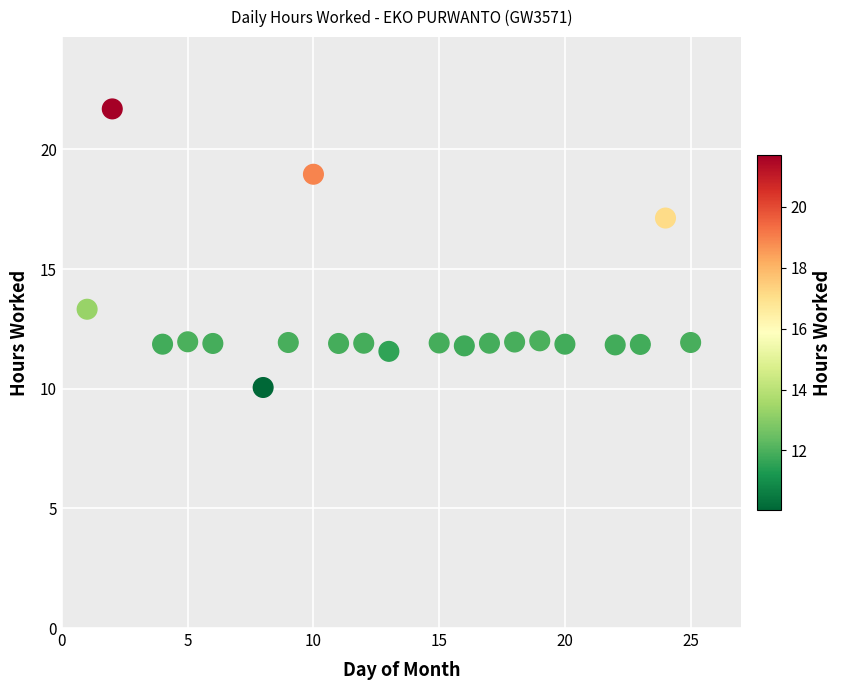

What is the range of Y values (max minus min)?

11.6